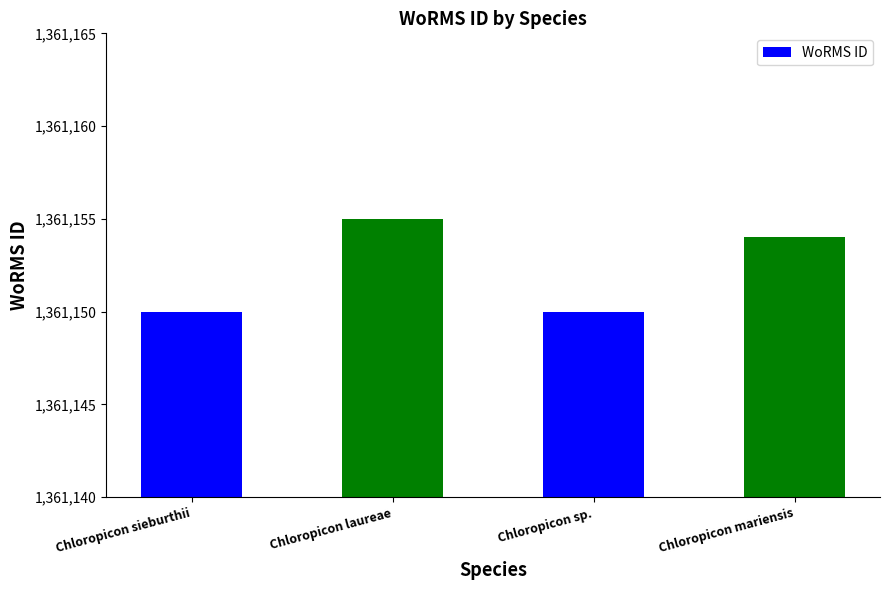

What is the difference between the values at Chloropicon sp. and Chloropicon laureae?

5